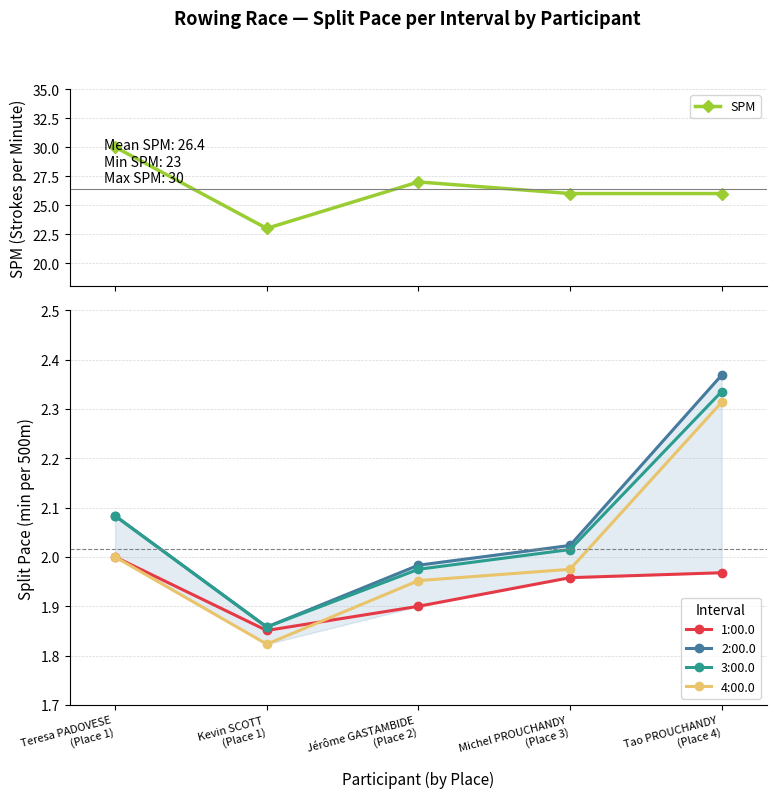

The value at Jérôme GASTAMBIDE
(Place 2) is 27. True or false?

True